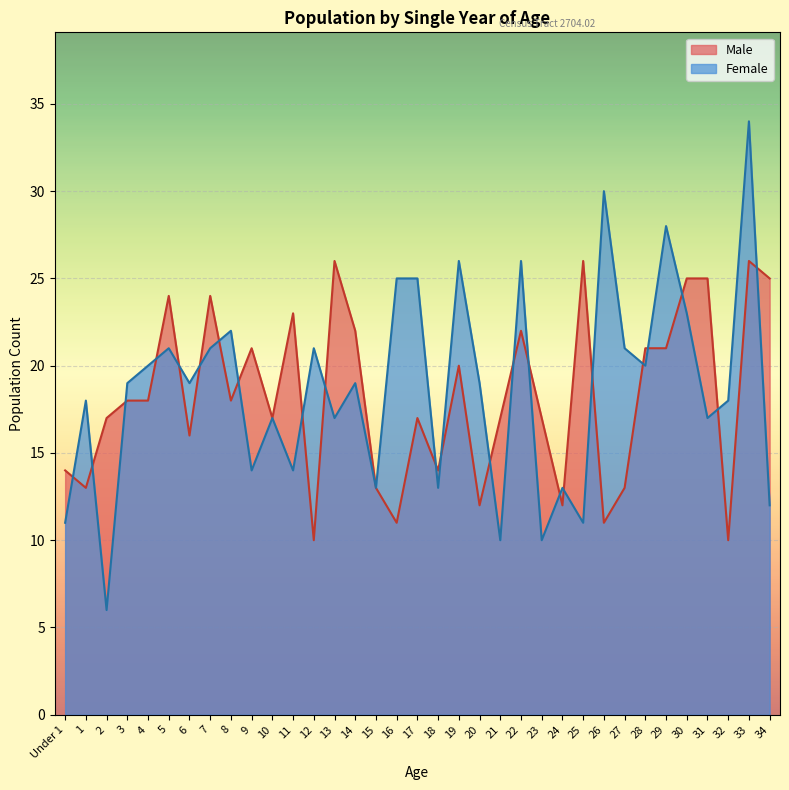

What is the difference between the second highest and second lowest values in the Female series?

20